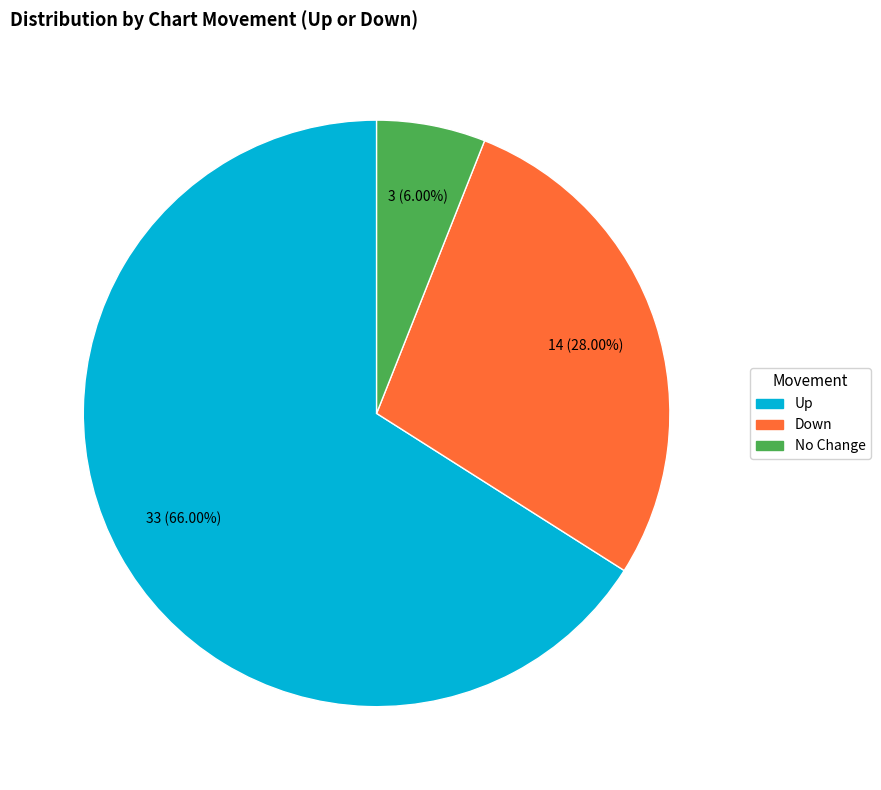

To the nearest percent, what is the difference between the largest and smallest slice percentages?

60%